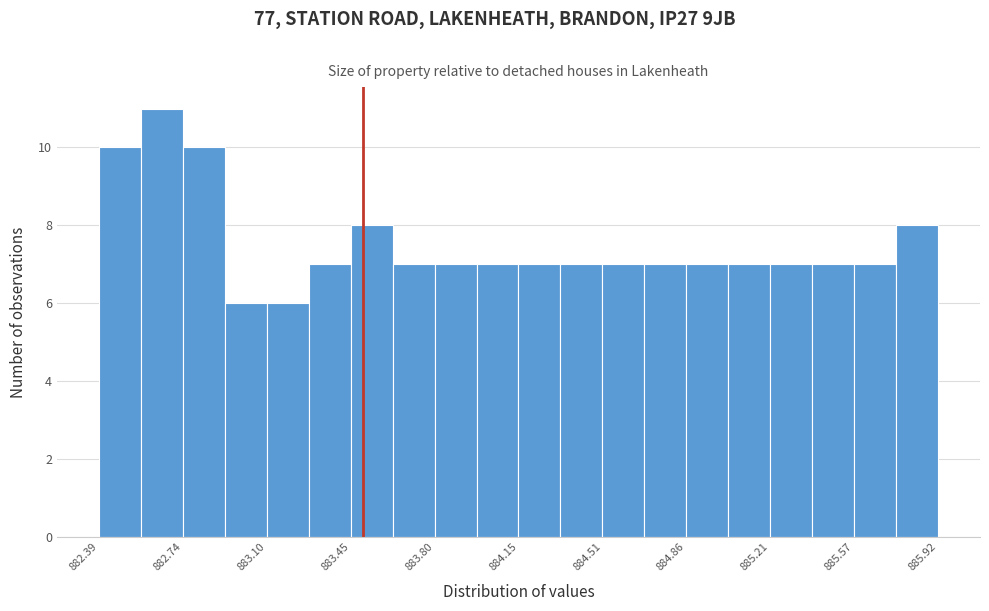

Read against the x-axis, roughly where is the centre of the tallest bar?

882.65